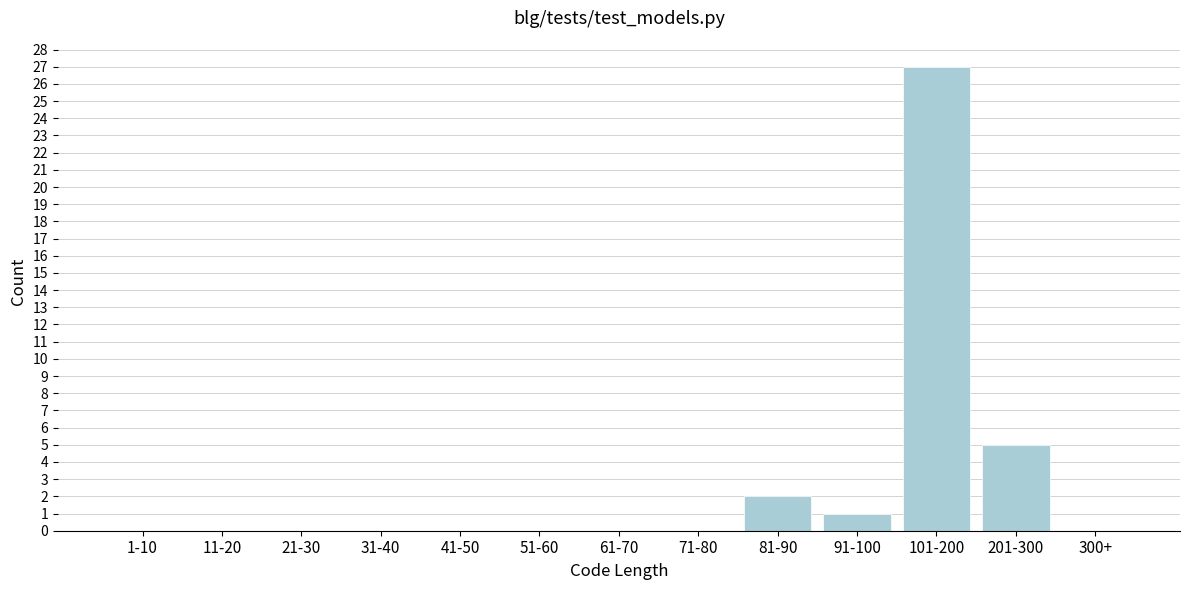

Reading left to right, list all the values displayed in this chart.

1-10=0	11-20=0	21-30=0	31-40=0	41-50=0	51-60=0	61-70=0	71-80=0	81-90=2	91-100=1	101-200=27	201-300=5	300+=0